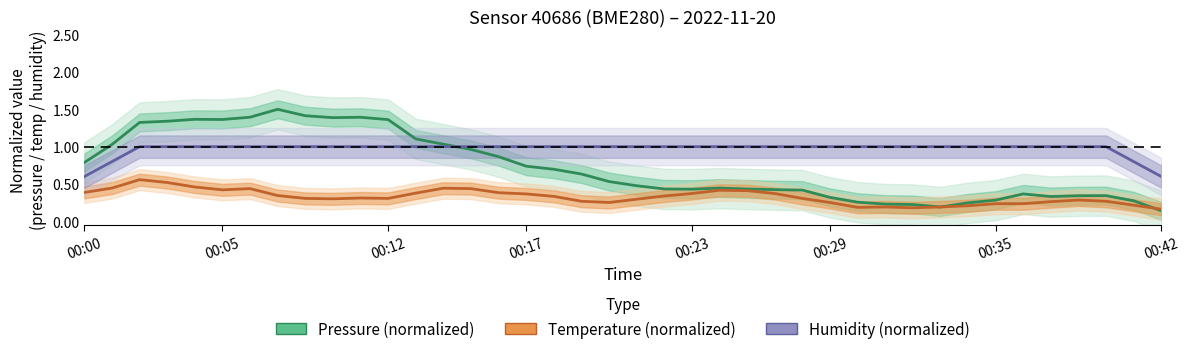

What is the sum of the Humidity (normalized) values at 33 and 35?

2.0